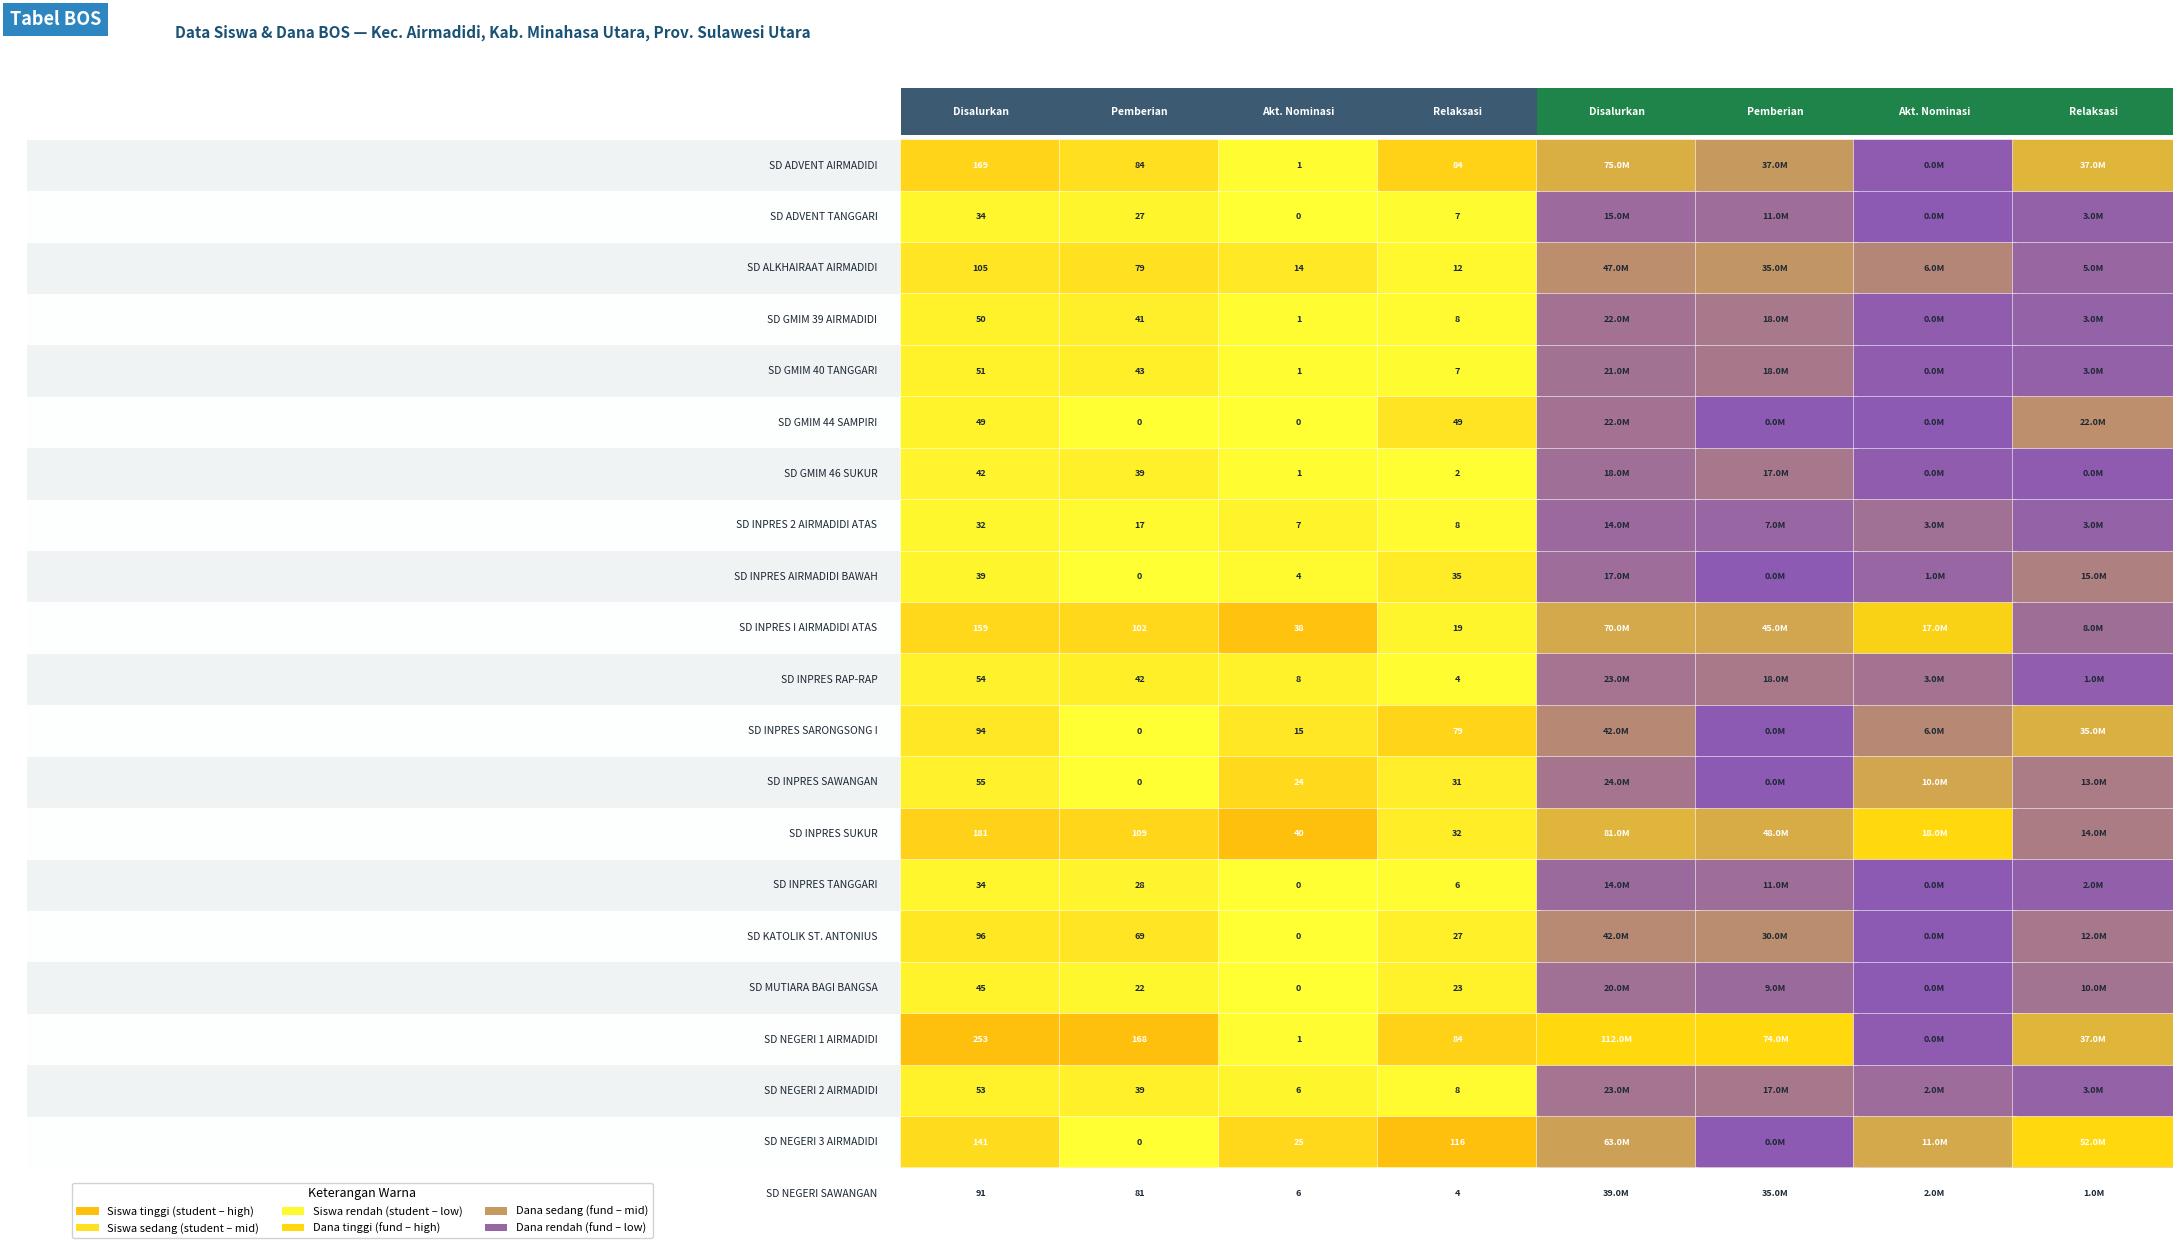

Reading left to right, what are all the values shown in this chart?

SD ADVENT AIRMADIDI: 0=169	1=84	2=1	3=84	4=75600000	5=37575000	6=225000	7=37800000
SD ADVENT TANGGARI: 0=34	1=27	2=0	3=7	4=15075000	5=11925000	6=0	7=3150000
SD ALKHAIRAAT AIRMADIDI: 0=105	1=79	2=14	3=12	4=47025000	5=35325000	6=6300000	7=5400000
SD GMIM 39 AIRMADIDI: 0=50	1=41	2=1	3=8	4=22050000	5=18000000	6=450000	7=3600000
SD GMIM 40 TANGGARI: 0=51	1=43	2=1	3=7	4=21825000	5=18225000	6=450000	7=3150000
SD GMIM 44 SAMPIRI: 0=49	1=0	2=0	3=49	4=22050000	5=0	6=0	7=22050000
SD GMIM 46 SUKUR: 0=42	1=39	2=1	3=2	4=18900000	5=17550000	6=450000	7=900000
SD INPRES 2 AIRMADIDI ATAS: 0=32	1=17	2=7	3=8	4=14175000	5=7425000	6=3150000	7=3600000
SD INPRES AIRMADIDI BAWAH: 0=39	1=0	2=4	3=35	4=17550000	5=0	6=1800000	7=15750000
SD INPRES I AIRMADIDI ATAS: 0=159	1=102	2=38	3=19	4=70650000	5=45000000	6=17100000	7=8550000
SD INPRES RAP-RAP: 0=54	1=42	2=8	3=4	4=23850000	5=18450000	6=3600000	7=1800000
SD INPRES SARONGSONG I: 0=94	1=0	2=15	3=79	4=42300000	5=0	6=6750000	7=35550000
SD INPRES SAWANGAN: 0=55	1=0	2=24	3=31	4=24750000	5=0	6=10800000	7=13950000
SD INPRES SUKUR: 0=181	1=109	2=40	3=32	4=81225000	5=48825000	6=18000000	7=14400000
SD INPRES TANGGARI: 0=34	1=28	2=0	3=6	4=14625000	5=11925000	6=0	7=2700000
SD KATOLIK ST. ANTONIUS: 0=96	1=69	2=0	3=27	4=42750000	5=30600000	6=0	7=12150000
SD MUTIARA BAGI BANGSA: 0=45	1=22	2=0	3=23	4=20250000	5=9900000	6=0	7=10350000
SD NEGERI 1 AIRMADIDI: 0=253	1=168	2=1	3=84	4=112950000	5=74925000	6=225000	7=37800000
SD NEGERI 2 AIRMADIDI: 0=53	1=39	2=6	3=8	4=23625000	5=17325000	6=2700000	7=3600000
SD NEGERI 3 AIRMADIDI: 0=141	1=0	2=25	3=116	4=63450000	5=0	6=11250000	7=52200000
SD NEGERI SAWANGAN: 0=91	1=81	2=6	3=4	4=39600000	5=35100000	6=2700000	7=1800000